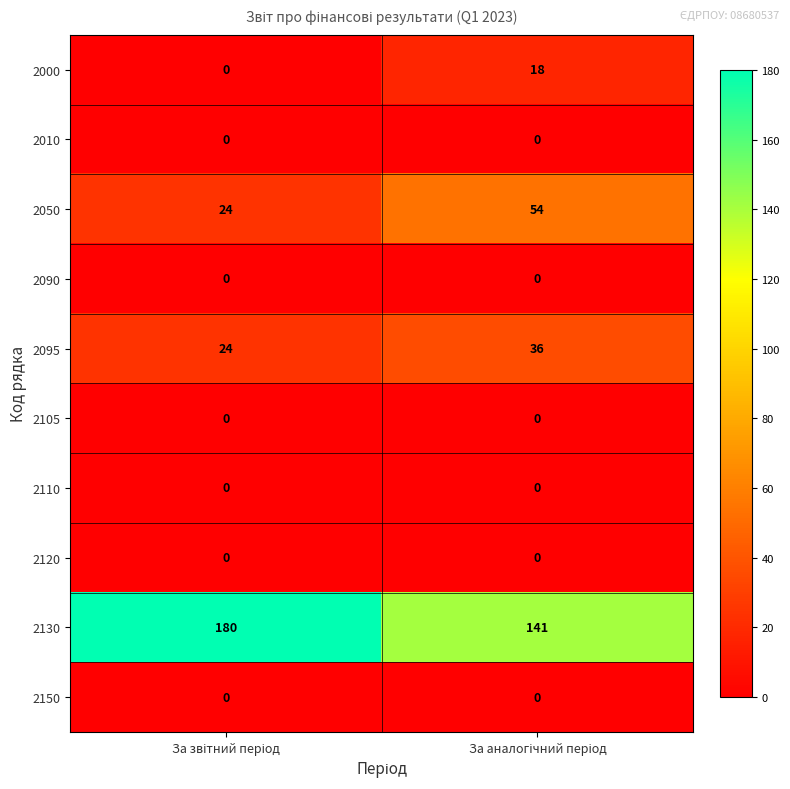

What is the greatest value displayed?

180